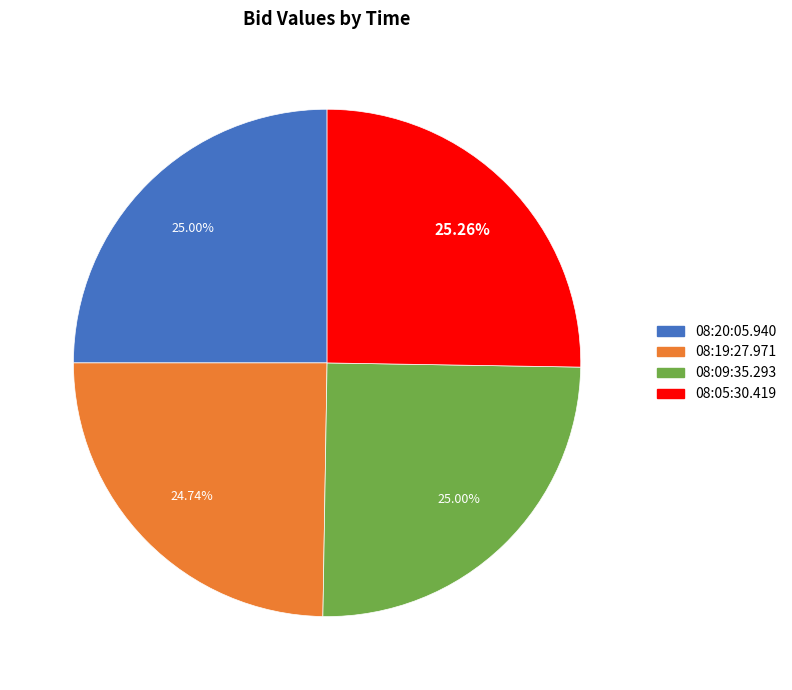

Is 08:19:27.971 the majority of the pie?

No